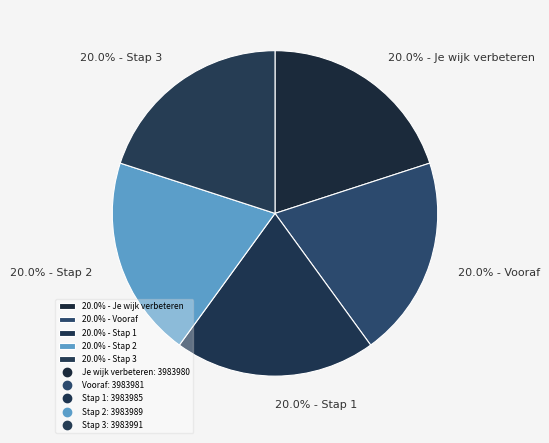

Does 20.0% - Stap 3 represent more than half of the total?

No